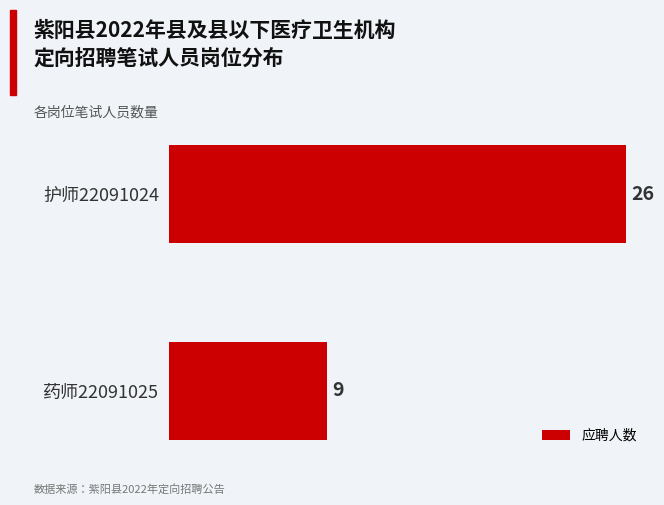

What is the difference between the maximum and minimum values?

17